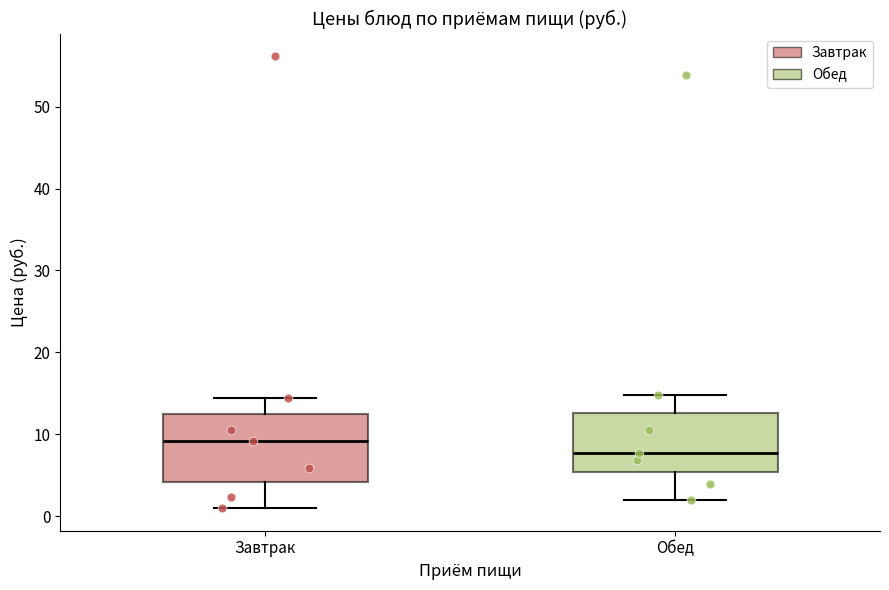

Where does the median line of the box for Обед sit on the y-axis? The values are not printed on the chart, so give them approximately, as read against the axis.

8